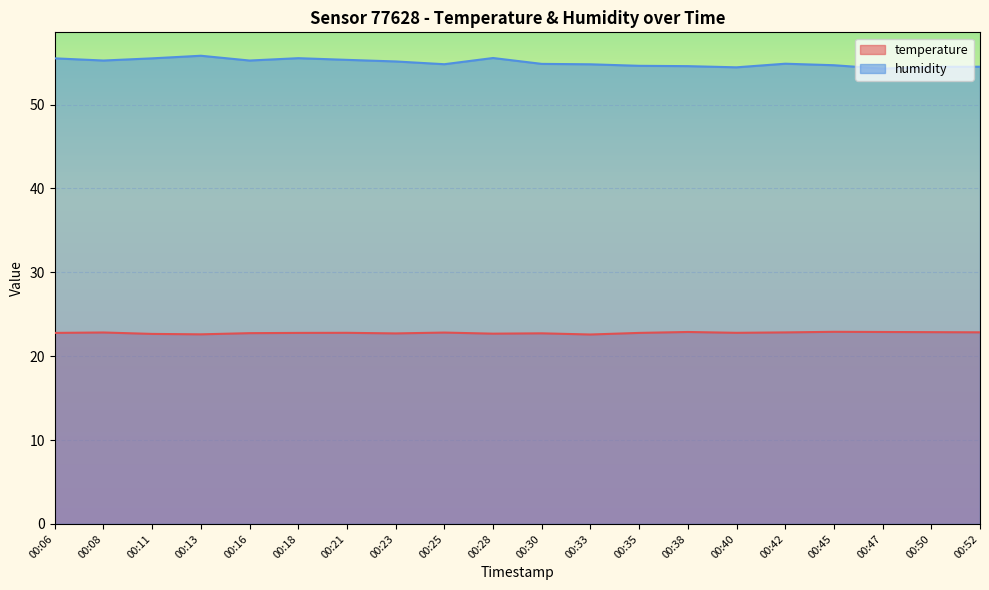

What is the lowest value of the temperature series?

22.6